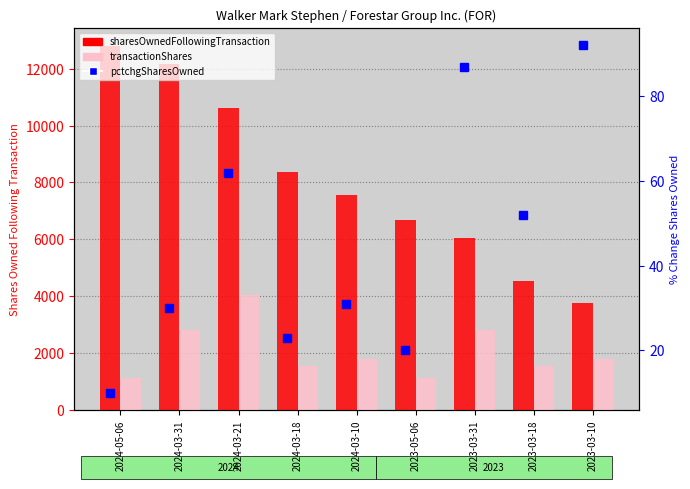

How many categories are shown in the chart?

9